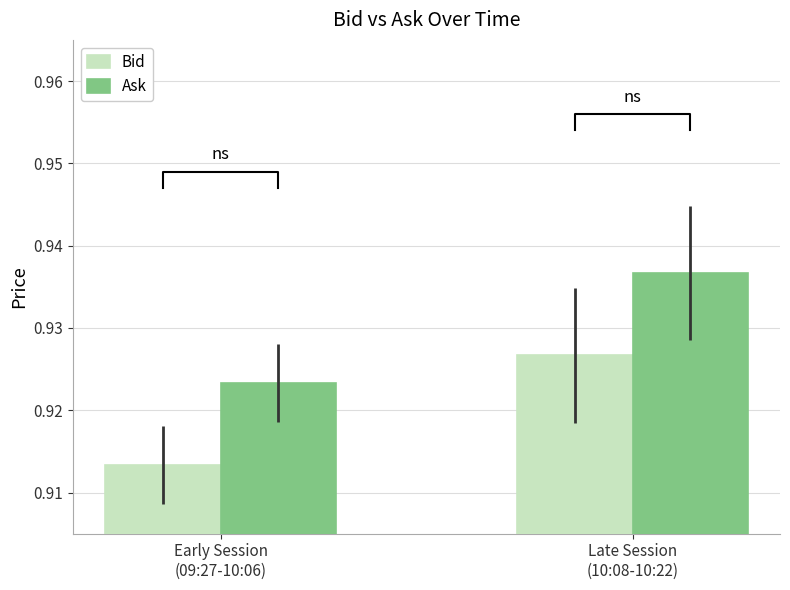

Which series has the largest total across all categories?

Ask